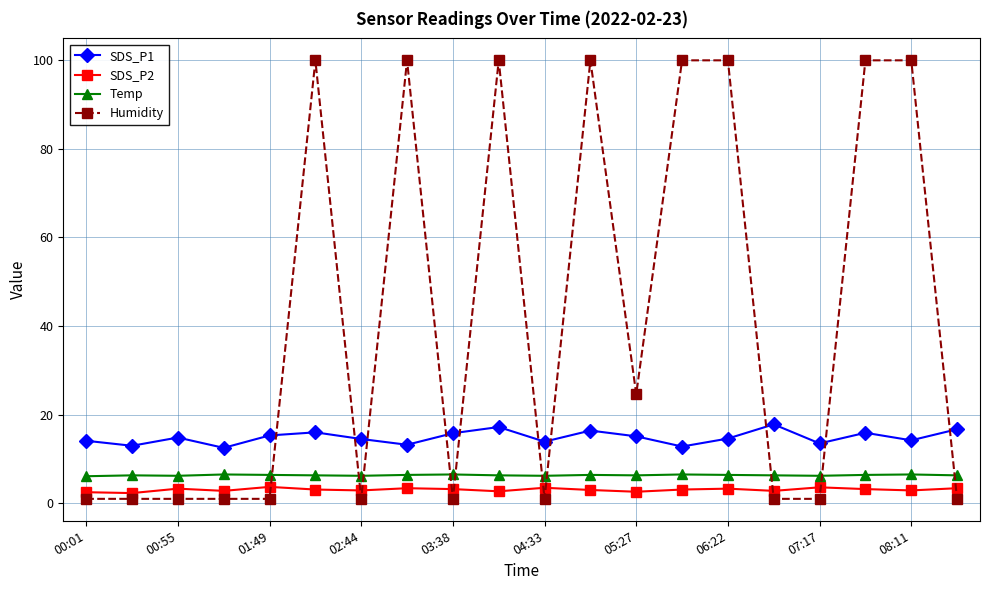

True or false: Humidity has more than 1 interior local peaks.

True